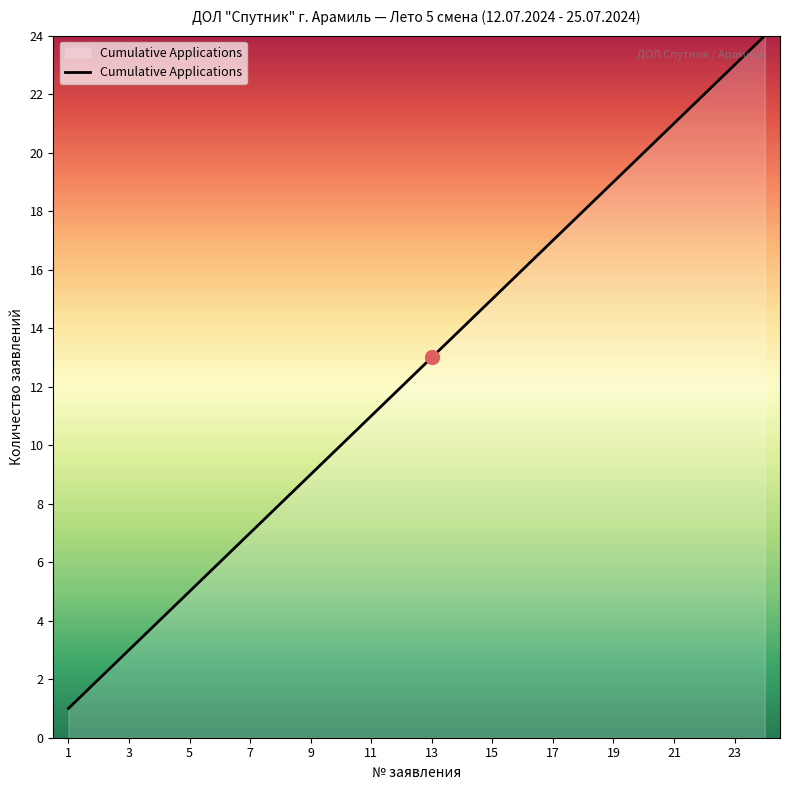

What is the greatest value displayed?

24